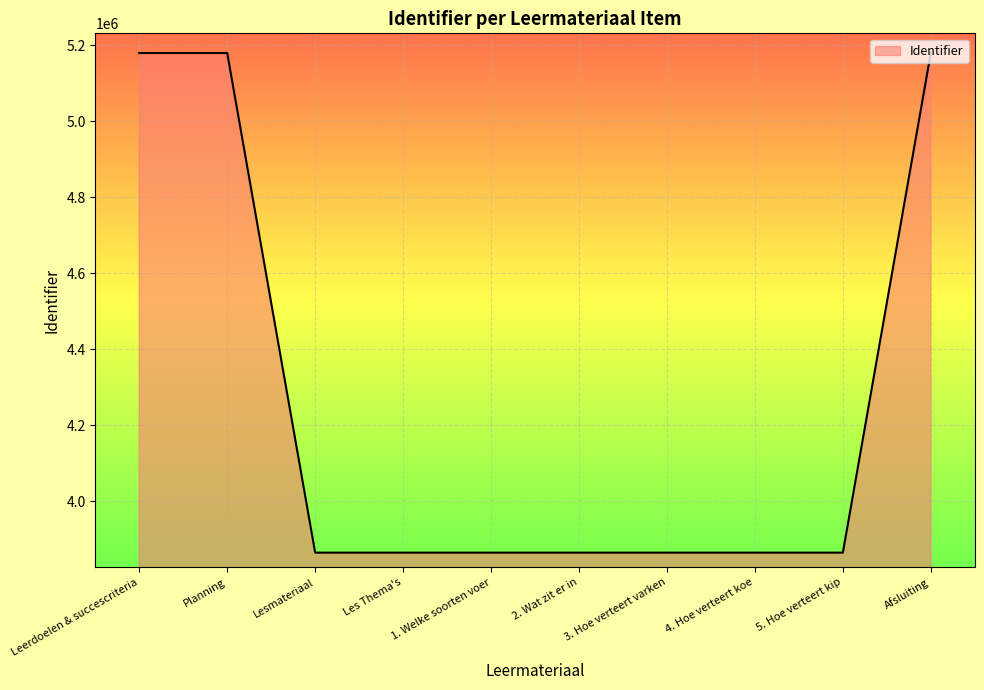

Is it true that the value at 1. Welke soorten voer is 3864157?

True